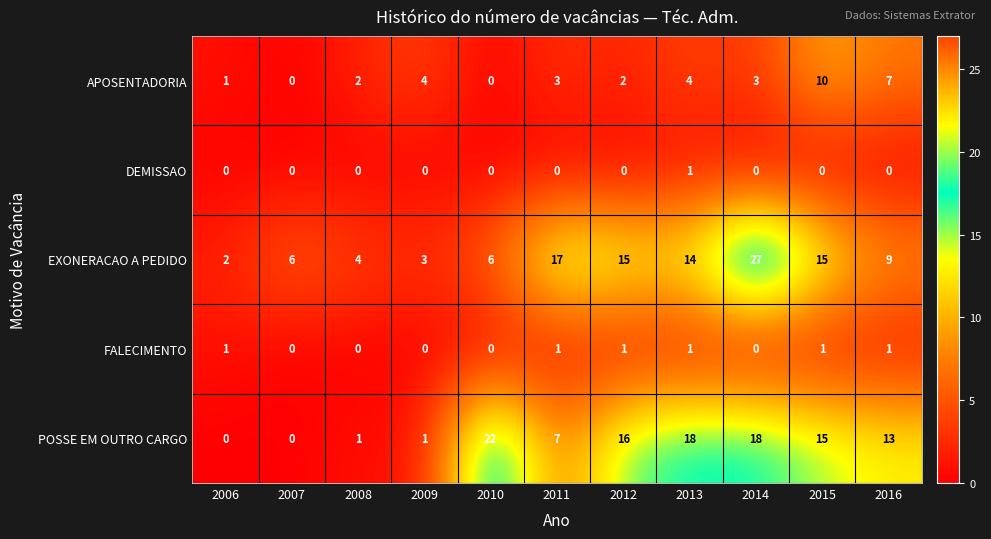

Which series has the largest range (max minus min)?

EXONERACAO A PEDIDO